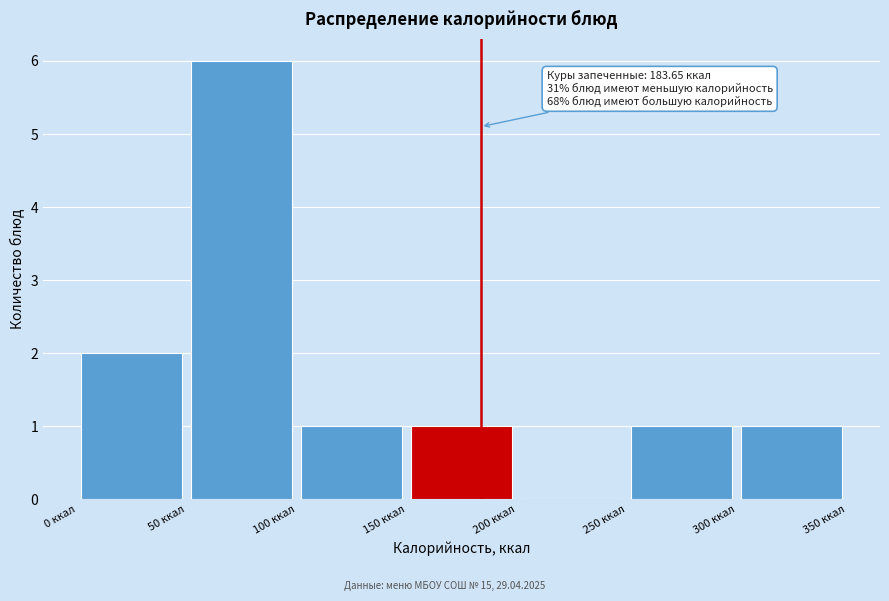

Over which range of the x-axis is the bar tallest?

50 to 100